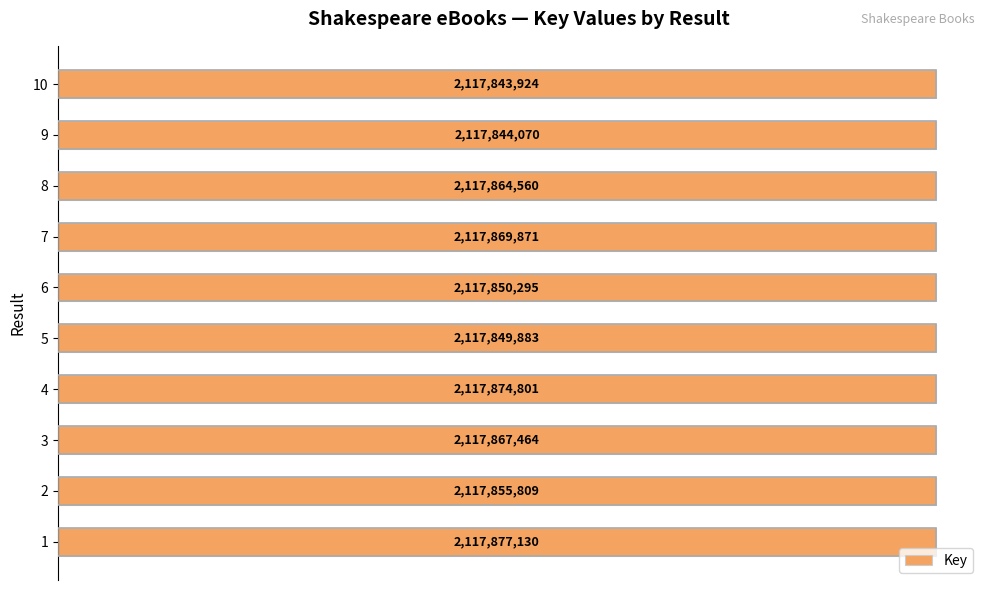

Rank the categories by value from lowest to highest.

10, 9, 5, 6, 2, 8, 3, 7, 4, 1